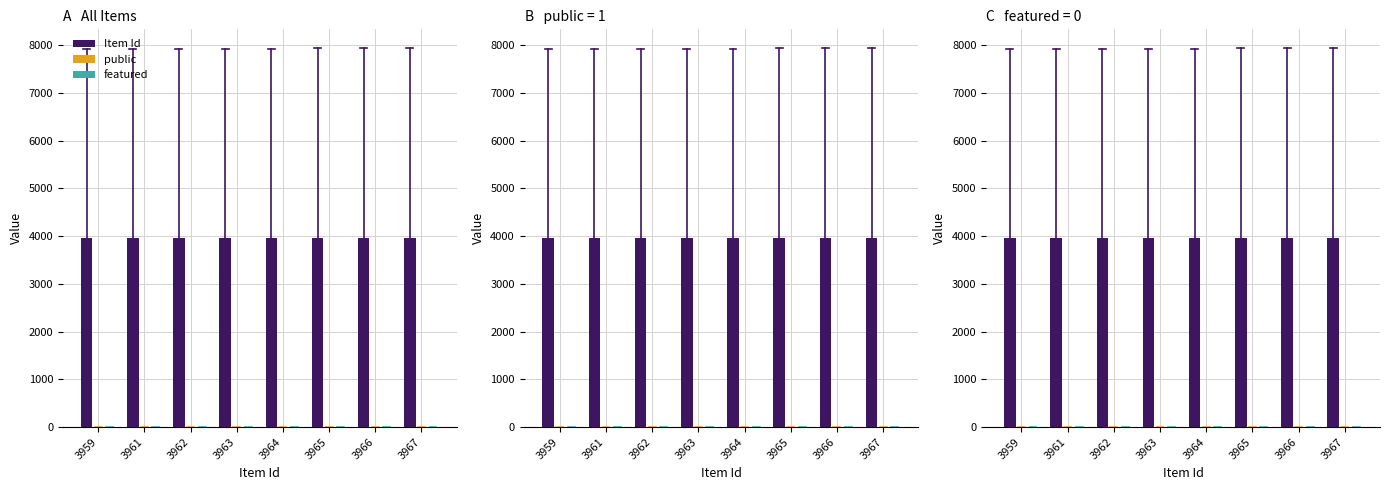

Reading left to right, list all the values displayed in this chart.

Item Id: 3959=3959	3961=3961	3962=3962	3963=3963	3964=3964	3965=3965	3966=3966	3967=3967
public: 3959=1	3961=1	3962=1	3963=1	3964=1	3965=1	3966=1	3967=1
featured: 3959=0	3961=0	3962=0	3963=0	3964=0	3965=0	3966=0	3967=0